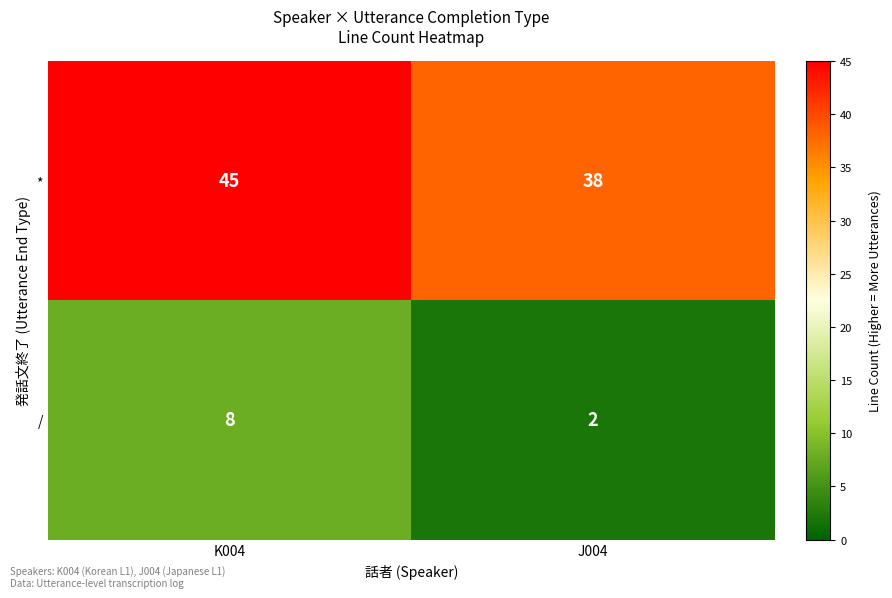

Reading left to right, list all the values displayed in this chart.

*: K004=45	J004=38
/: K004=8	J004=2